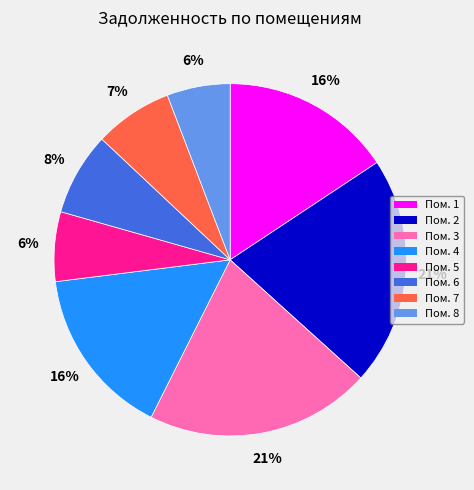

Is it true that Пом. 6 is 8% of the pie?

True